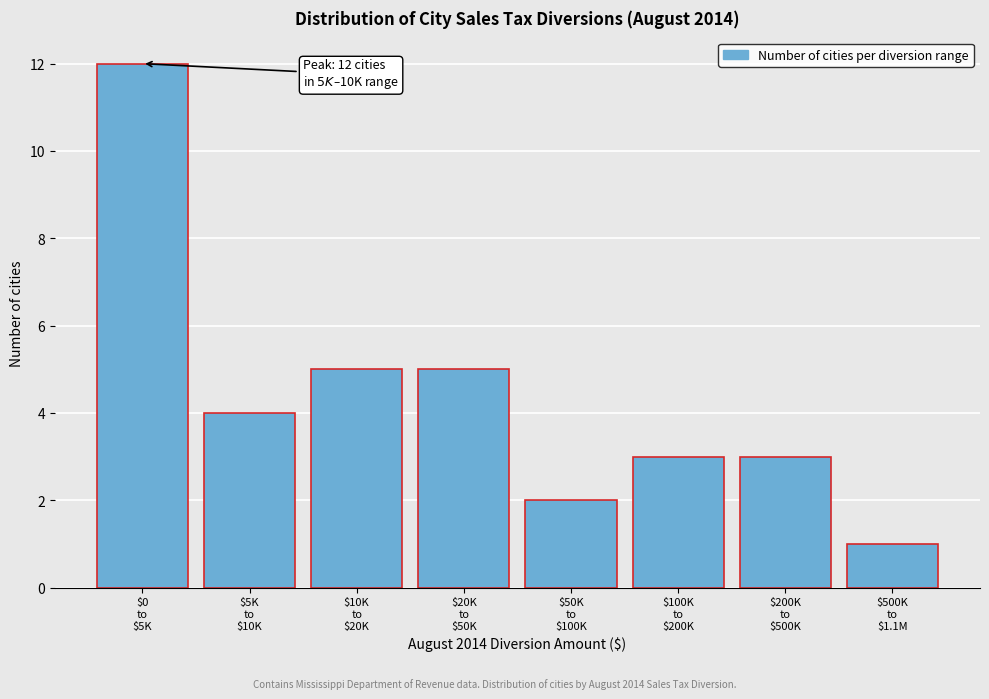

Reading right to left, what are all the values shown in this chart?

1	3	3	2	5	5	4	12